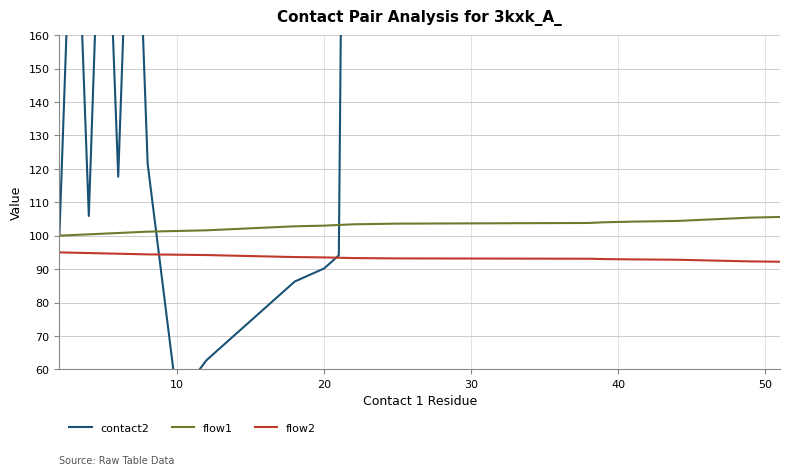

The flow2 series shows 54.3 at 19. True or false?

False